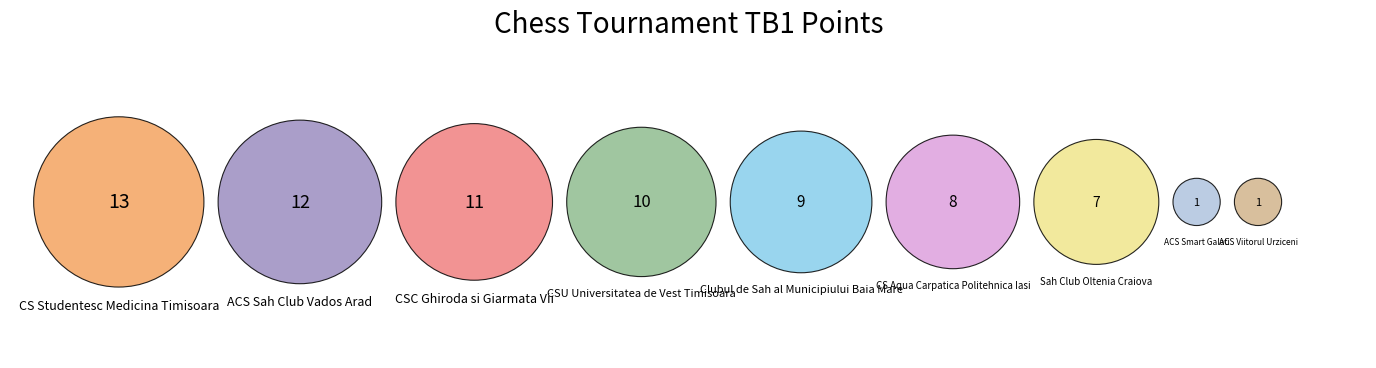

Which slice is the largest?

CS Studentesc Medicina Timisoara